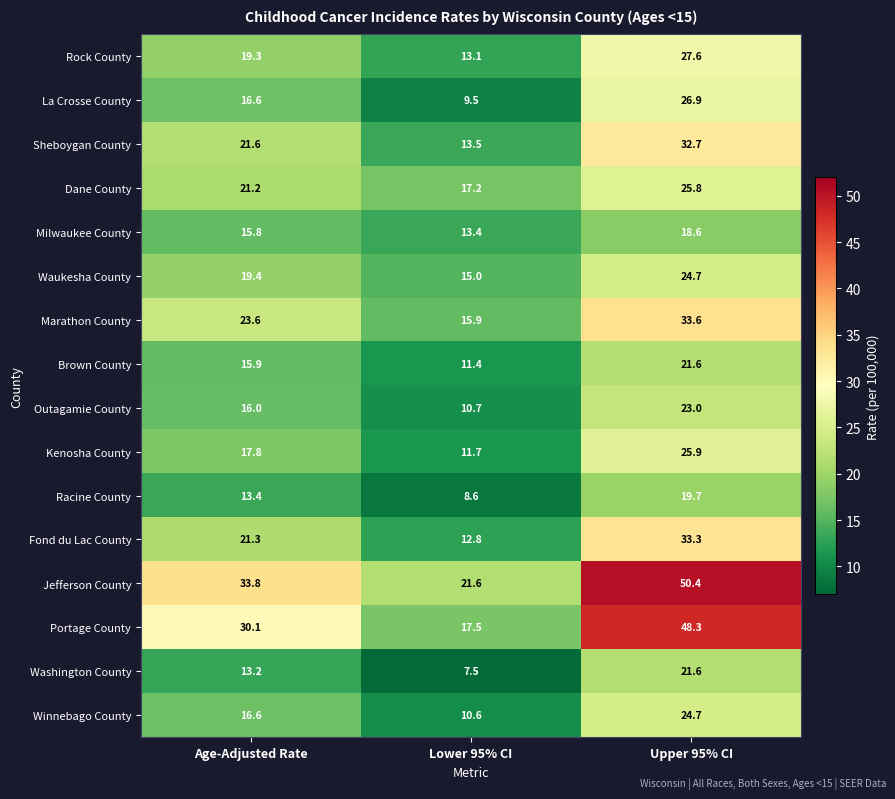

What is the minimum value for Outagamie County?

10.7